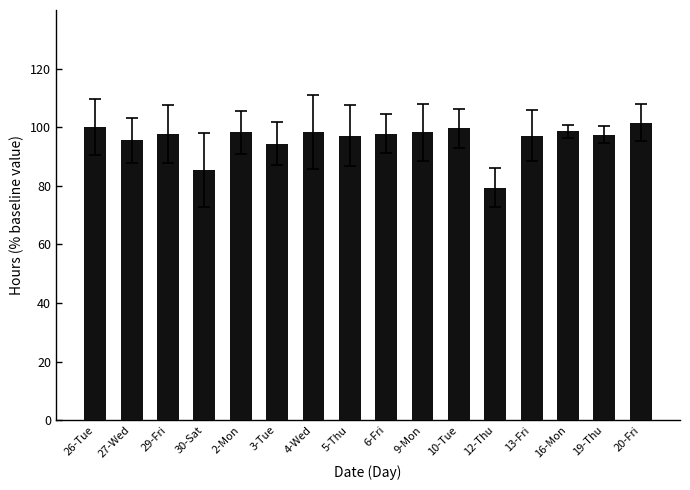

Which has a higher value, 12-Thu or 29-Fri?

29-Fri